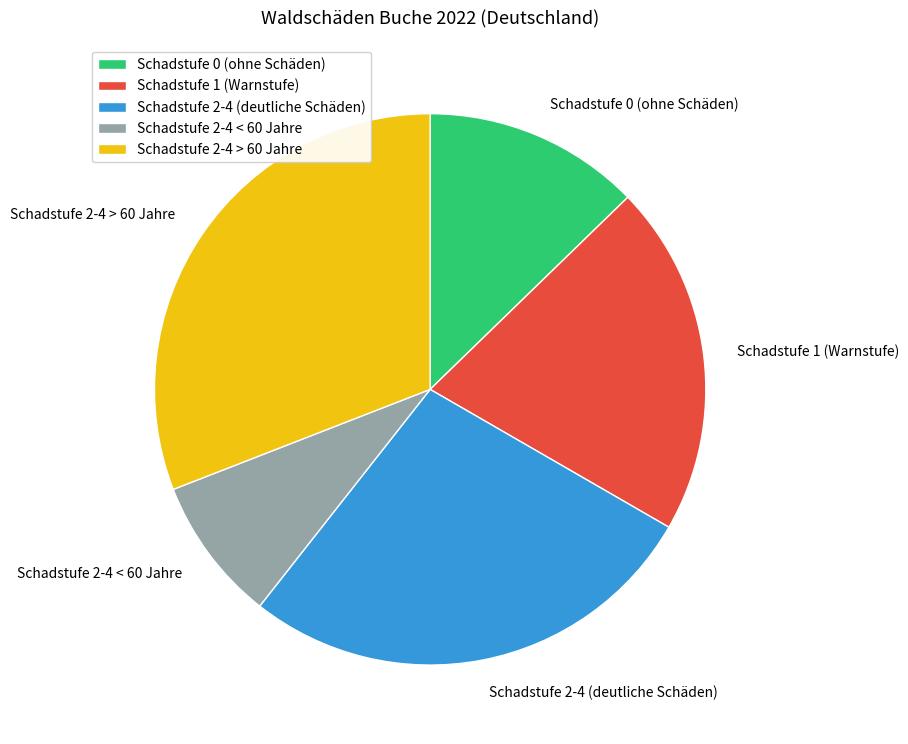

Approximately how many times larger is the value at Schadstufe 0 (ohne Schäden) compared to Schadstufe 2-4 > 60 Jahre?

0.4